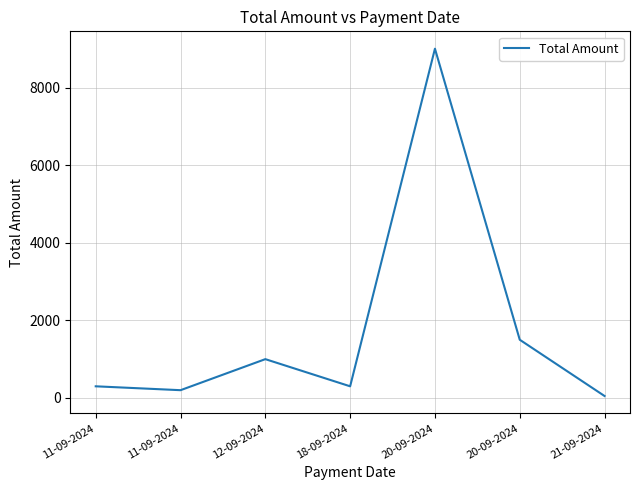

Count the number of data series in this chart.

1